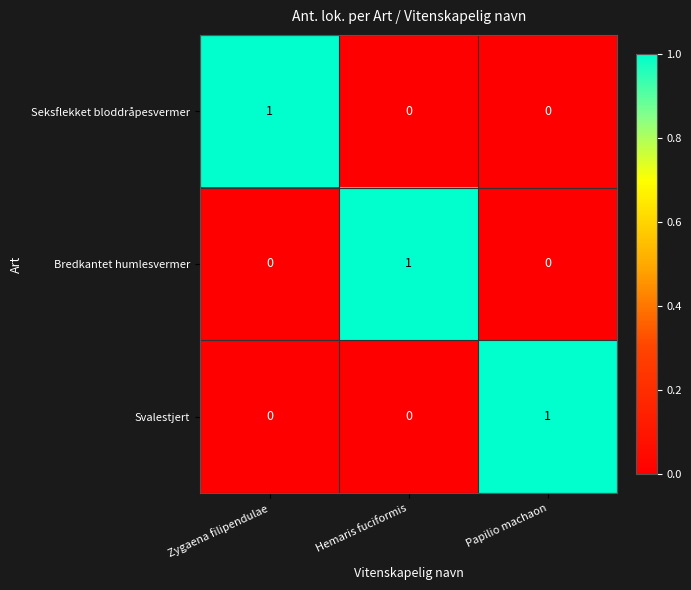

The value of Seksflekket bloddråpesvermer at Papilio machaon is -1. True or false?

False